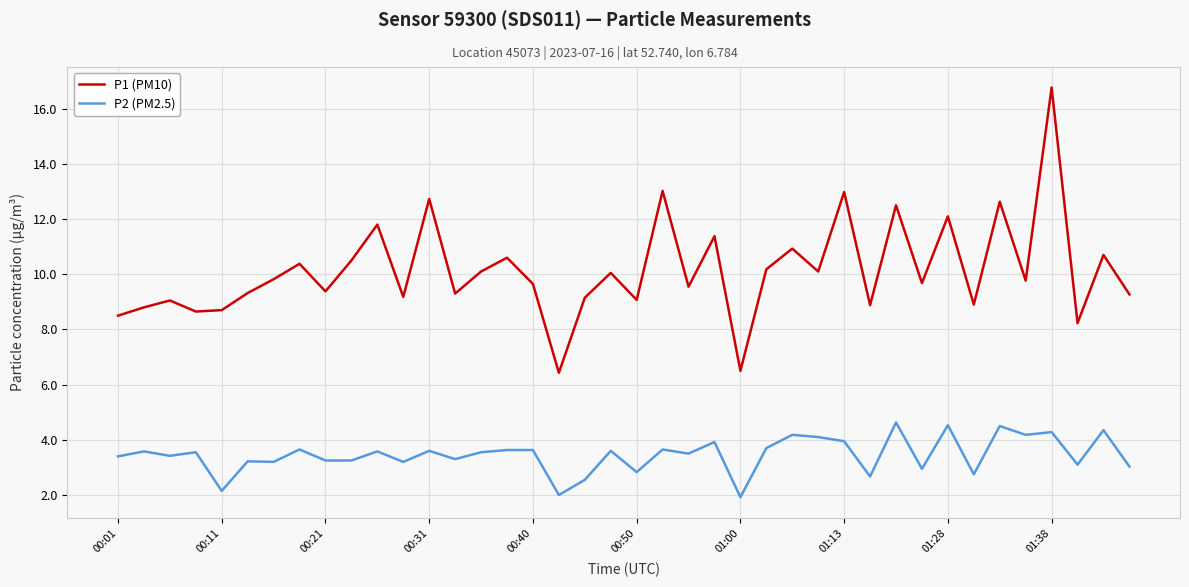

What is the greatest value displayed?

16.8